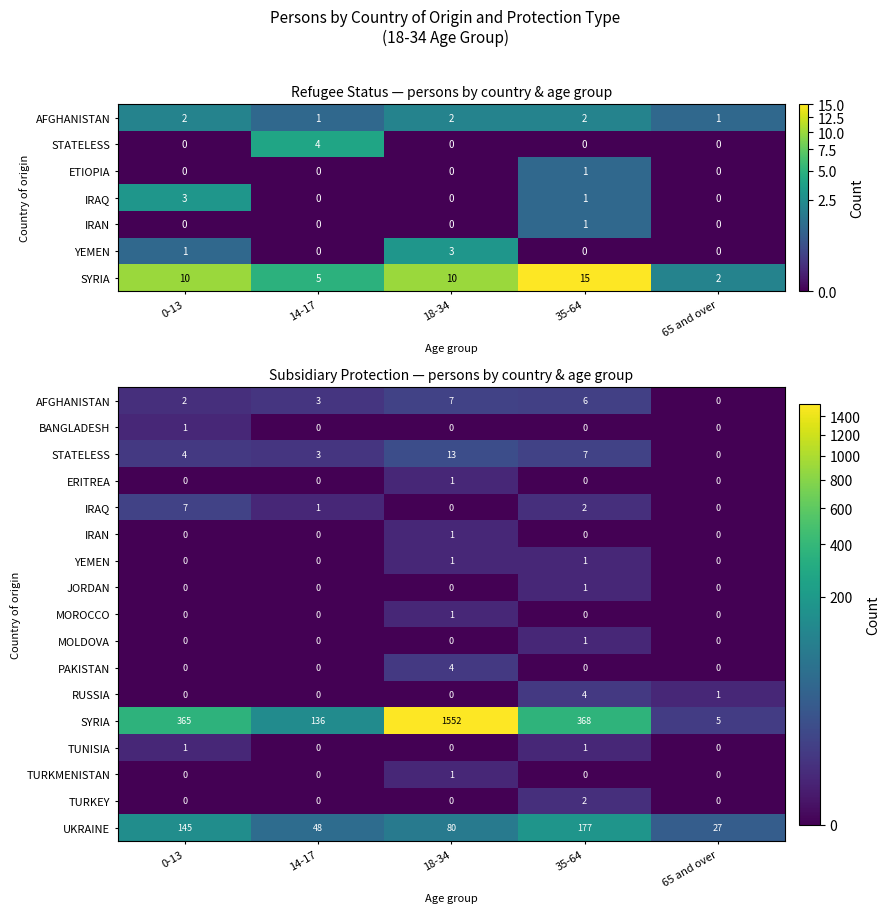

What is the highest value of the PAKISTAN series?

4